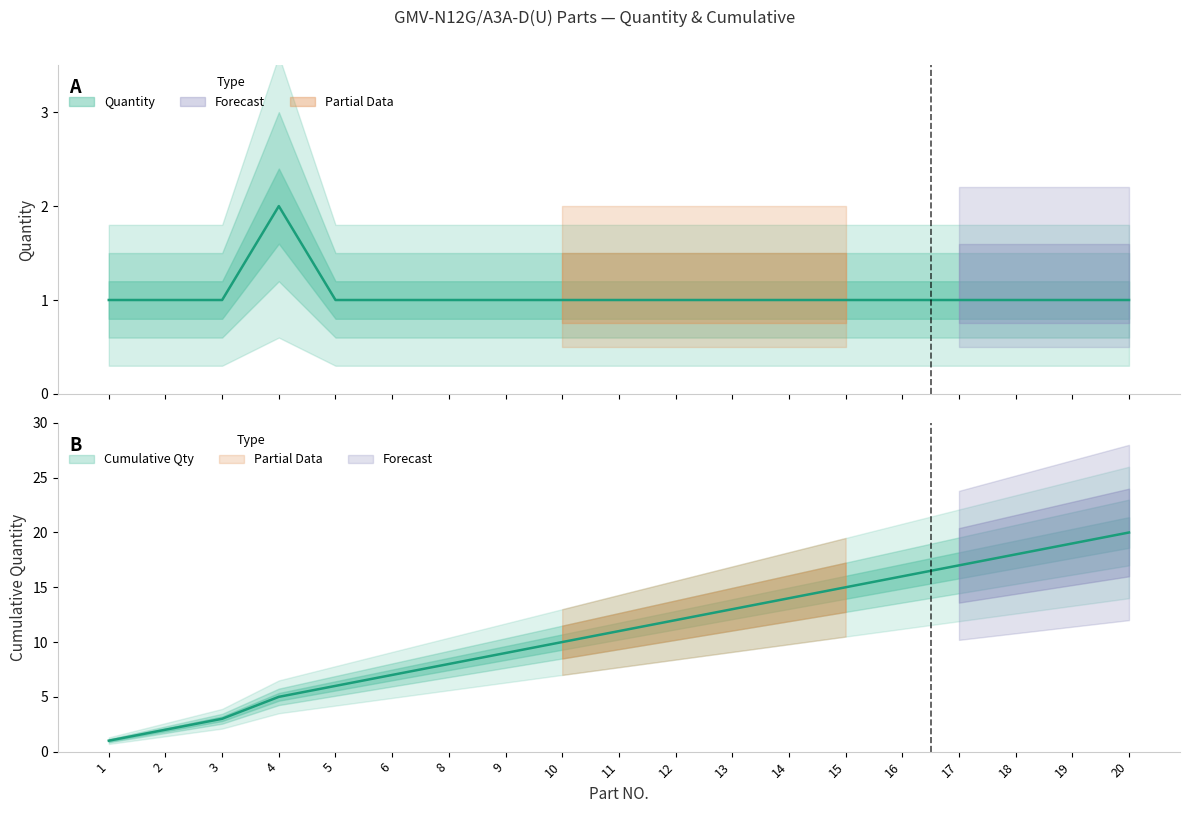

Reading left to right, what are all the values shown in this chart?

qty: 1	1	1	2	1	1	1	1	1	1	1	1	1	1	1	1	1	1	1
cumulative_qty: 1	2	3	5	6	7	8	9	10	11	12	13	14	15	16	17	18	19	20